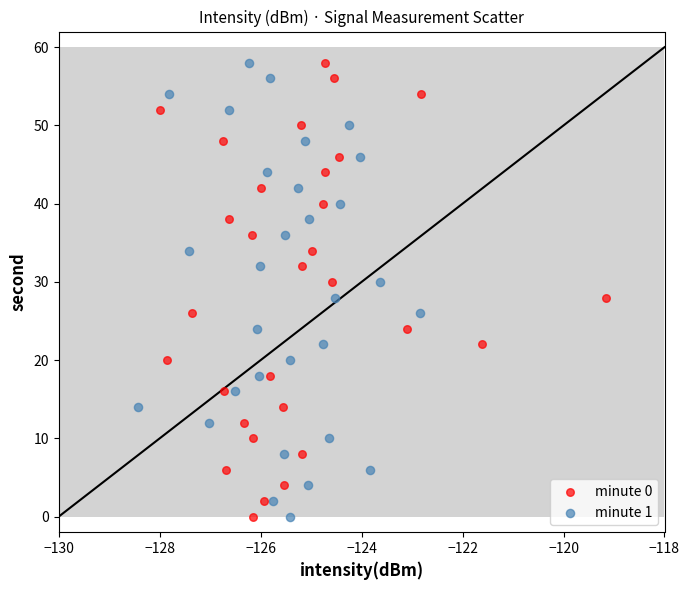

What are all the series names shown in the legend?

minute 0, minute 1